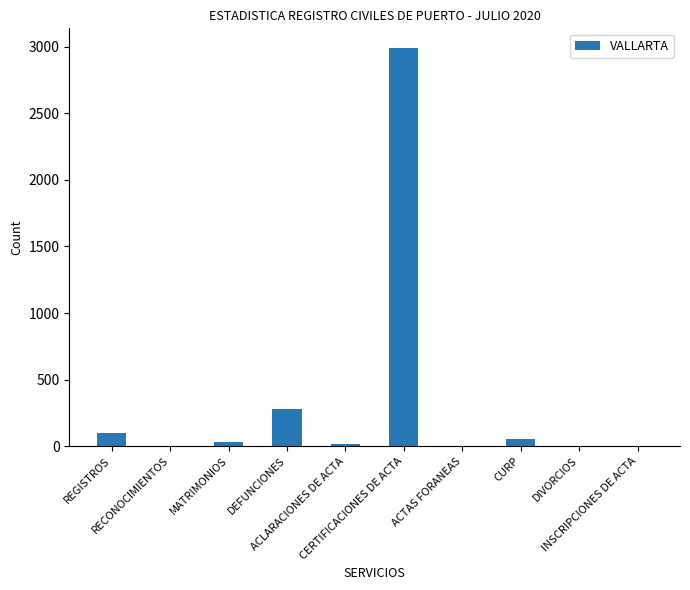

True or false: the data shows 51 at CURP.

True